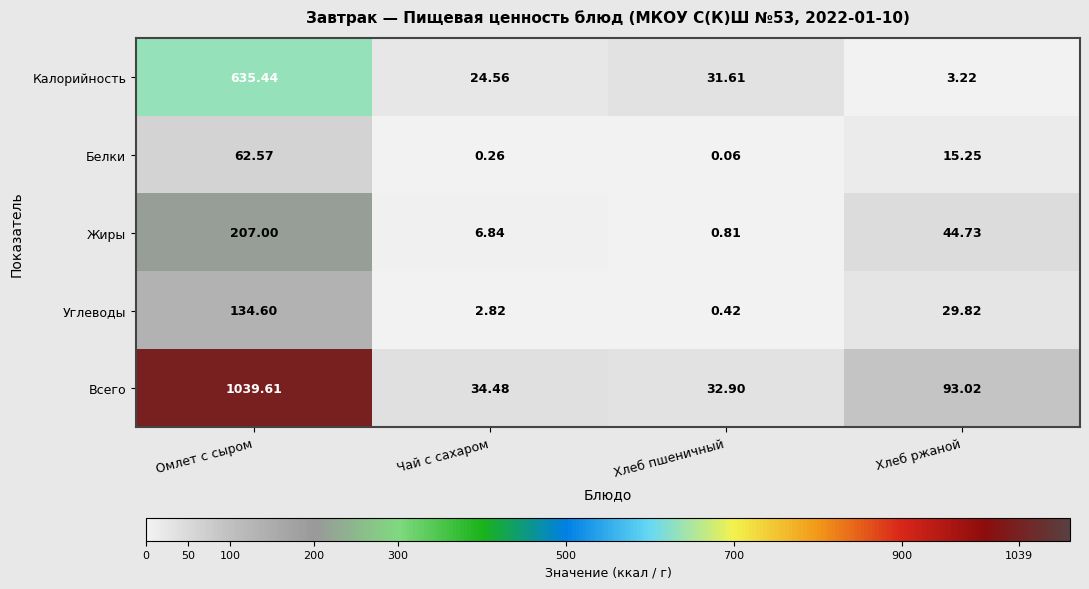

Which series changed the most between Чай с сахаром and Хлеб ржаной?

Всего